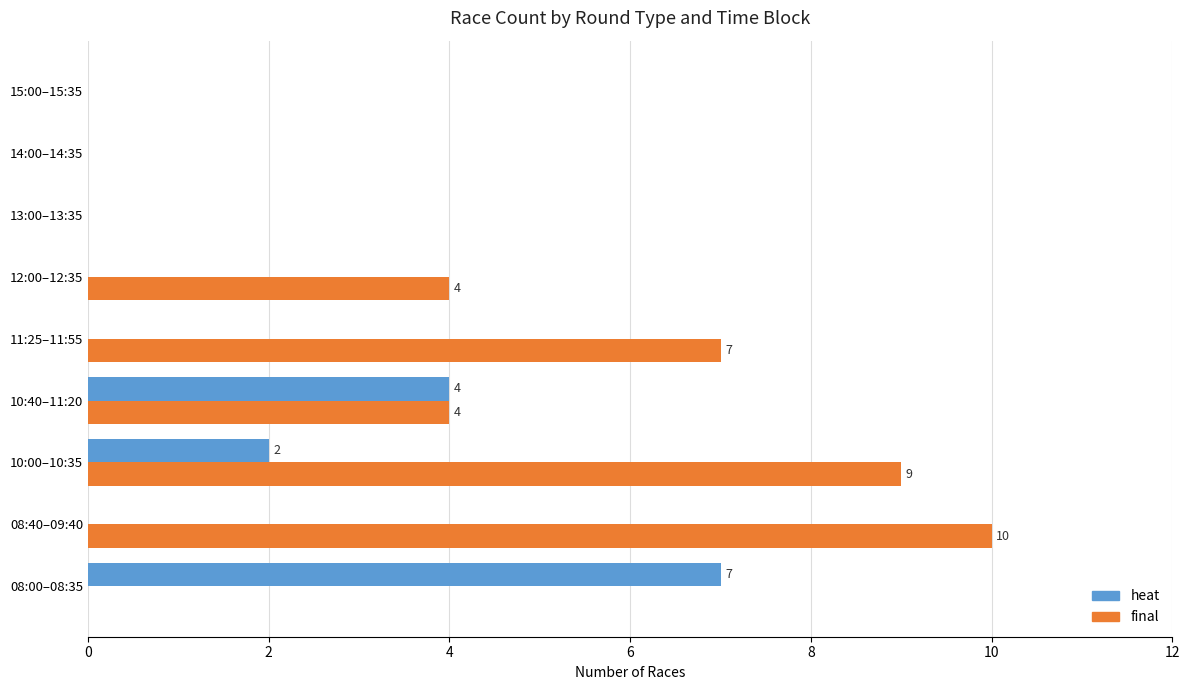

How many distinct data groups are displayed?

2